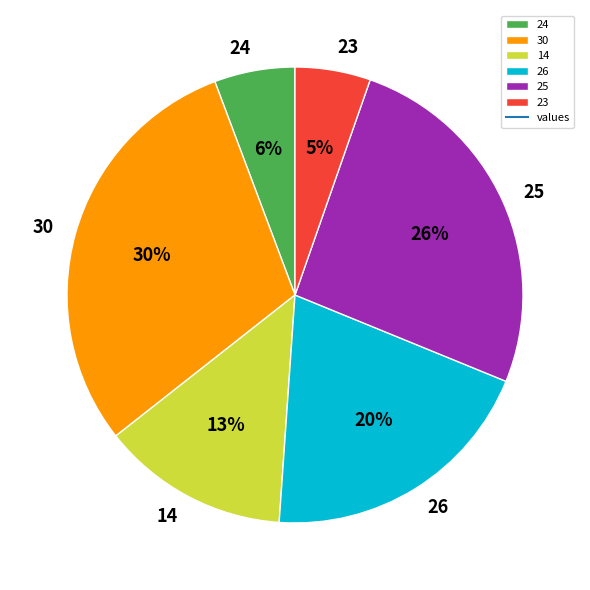

To the nearest percent, what is the difference between the largest and smallest slice percentages?

25%